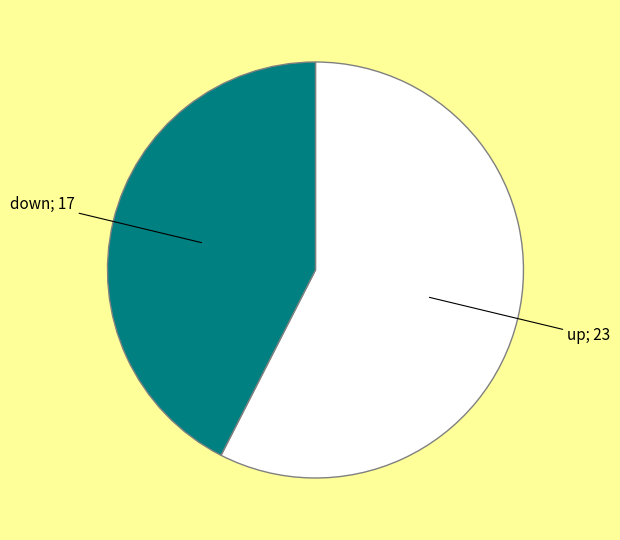

Is there a majority slice in this chart?

Yes